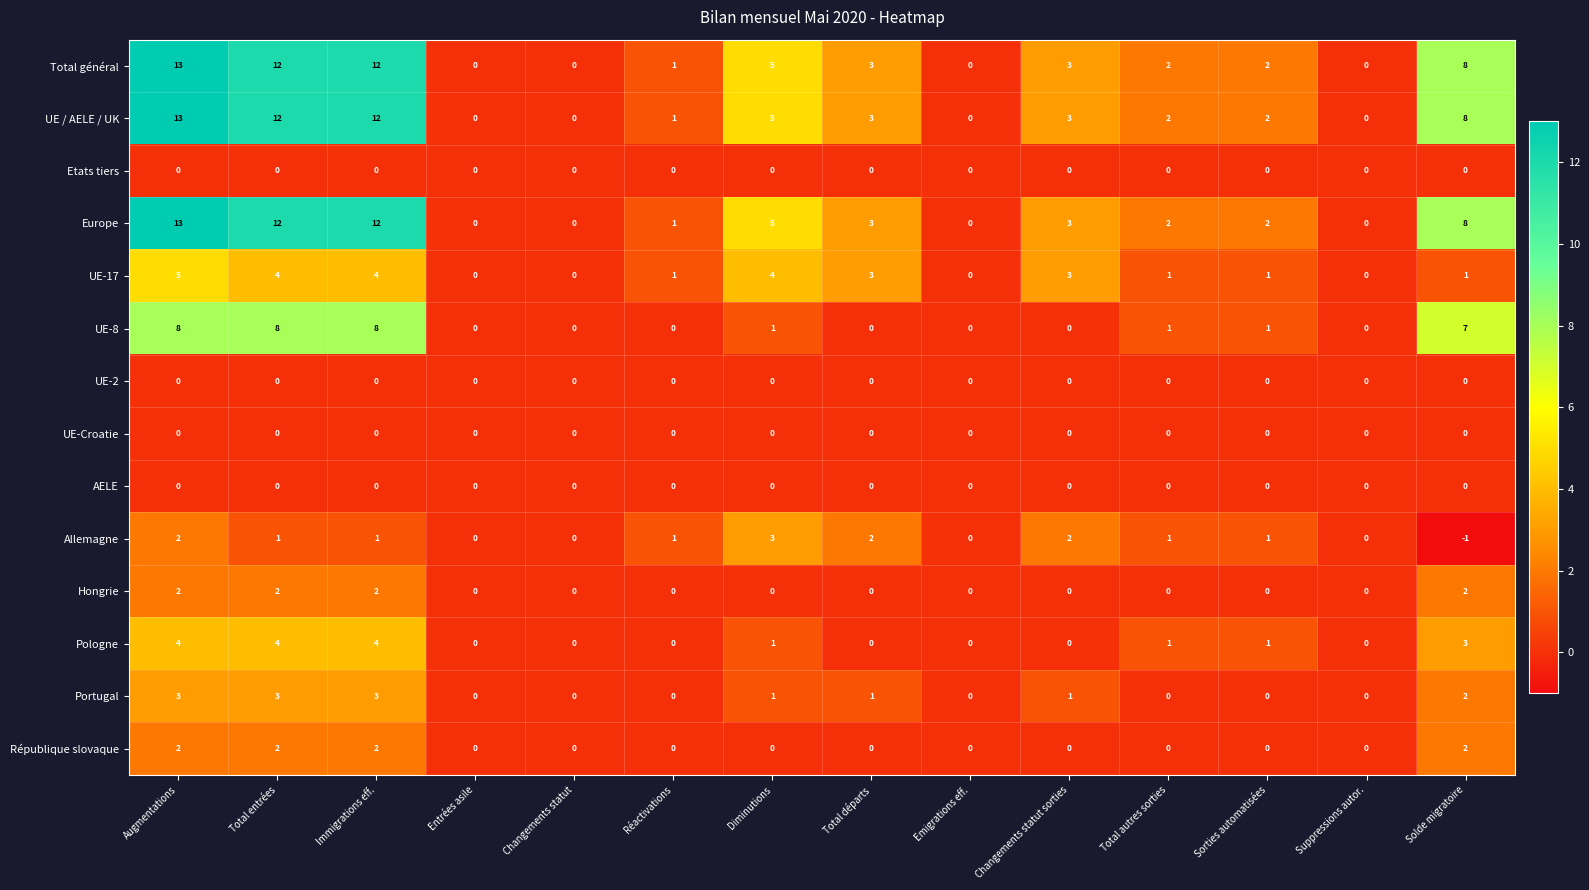

What is the difference between the Portugal values at Changements statut and Augmentations?

3